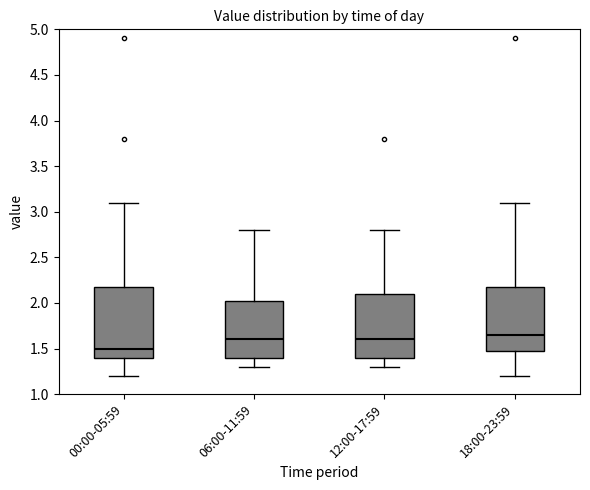

Reading left to right, read every box against the y-axis: the position of its median line, the range the box covers, and the ends of its whiskers. The values are not printed on the chart, so give them approximately, as read against the axis.

00:00-05:59: median 1.50, box 1.40 to 2.20, whiskers 1.20 to 3.10
06:00-11:59: median 1.60, box 1.40 to 2.05, whiskers 1.30 to 2.80
12:00-17:59: median 1.60, box 1.40 to 2.10, whiskers 1.30 to 2.80
18:00-23:59: median 1.65, box 1.50 to 2.20, whiskers 1.20 to 3.10